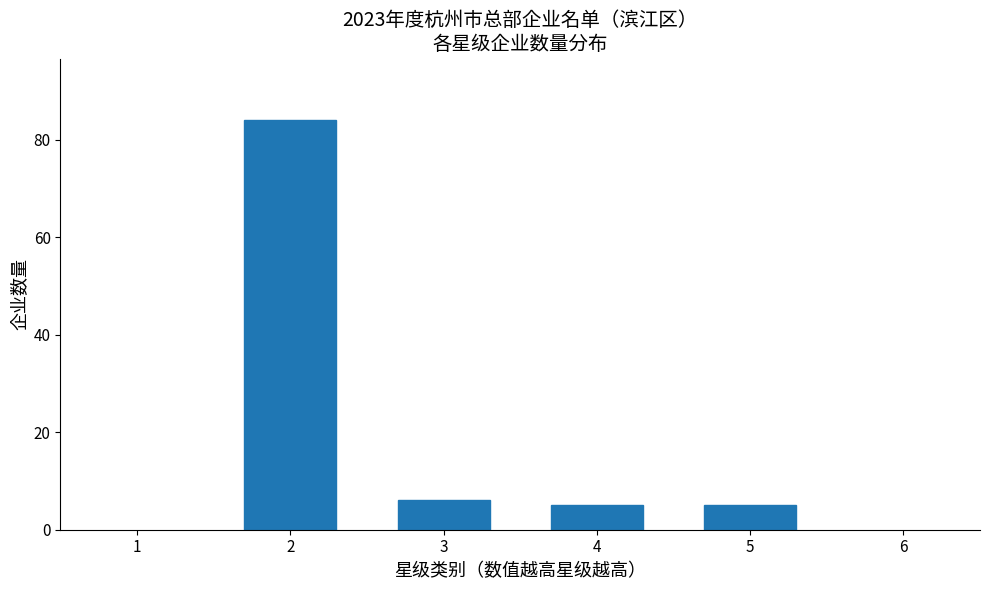

Reading right to left, extract all data points from this chart.

5	5	6	84